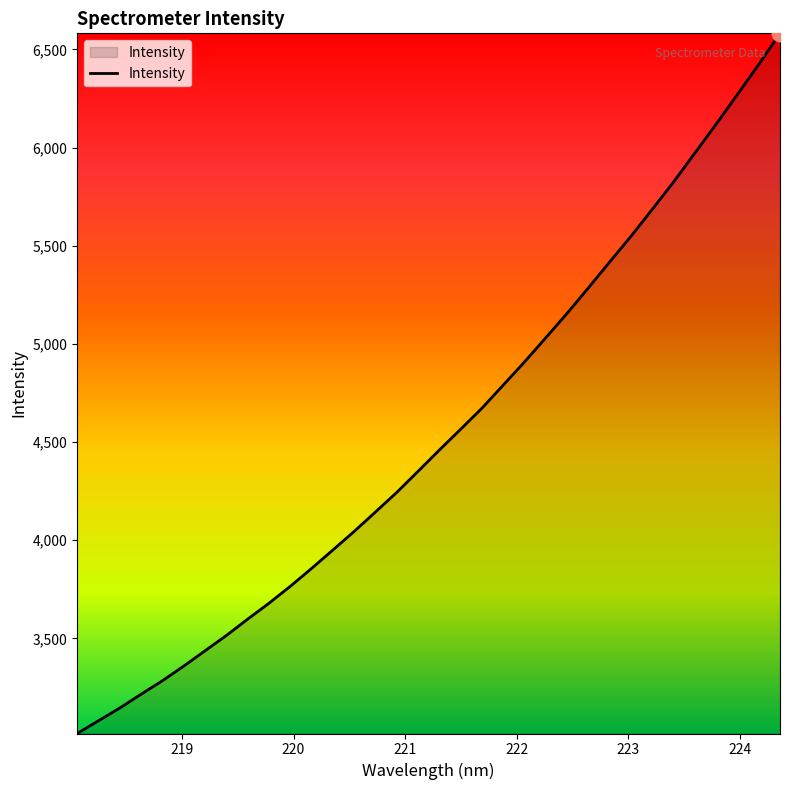

Does the chart display data point markers on the line(s)?

No